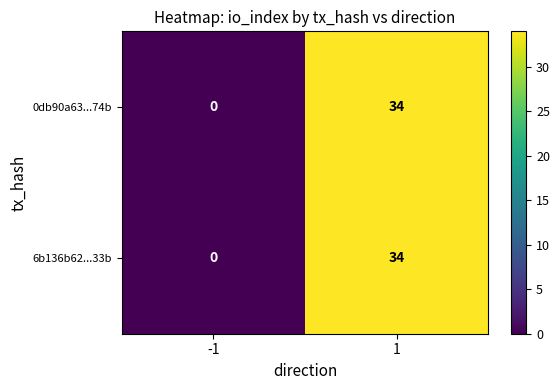

What is the difference between the maximum and minimum values in the 0db90a63...74b series?

34